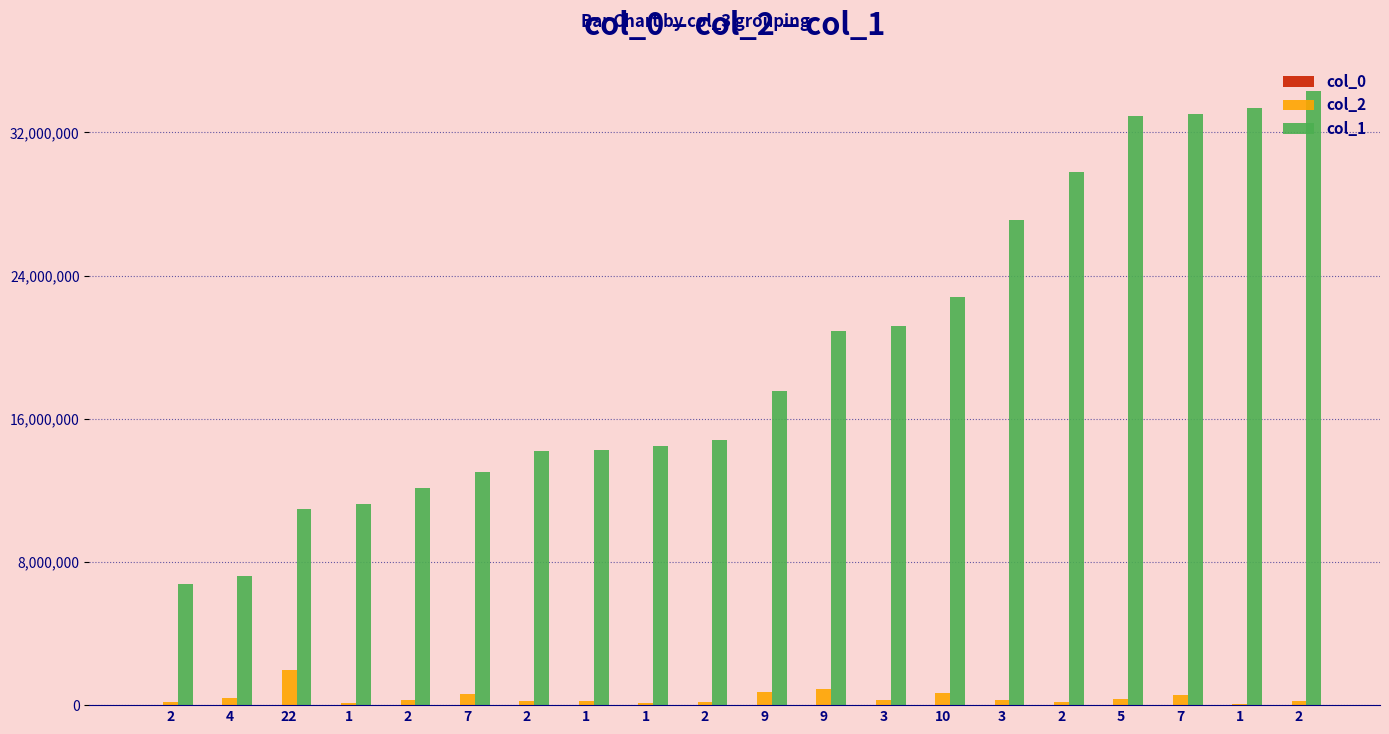

What is the total value across all series at 2?

6931097